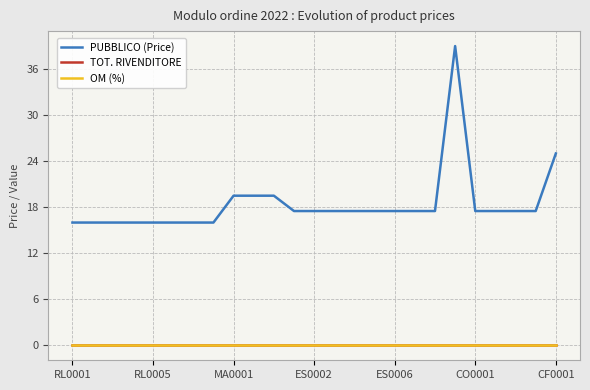

True or false: PUBBLICO (Price) and TOT. RIVENDITORE cross at least once.

False